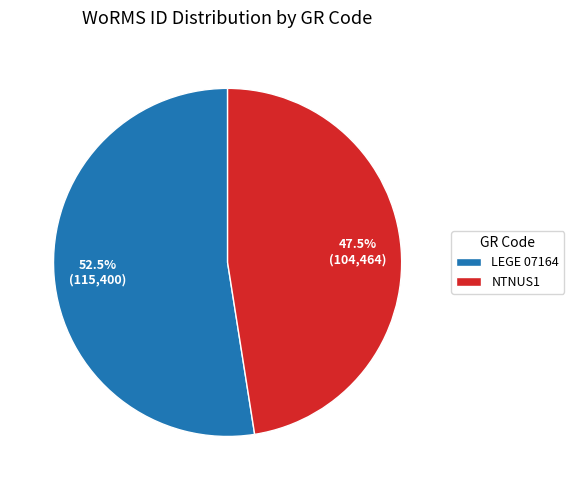

Approximately how many times larger is the value at LEGE 07164 compared to NTNUS1?

1.1